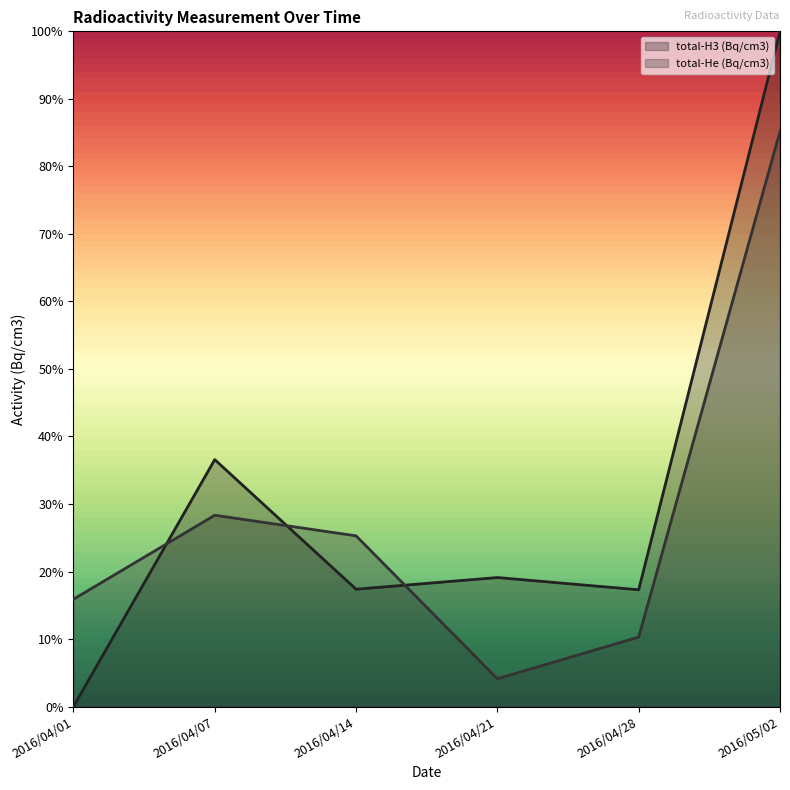

Between 2016/04/28 and 2016/05/02, which series saw the biggest shift?

total-H3 (Bq/cm3)